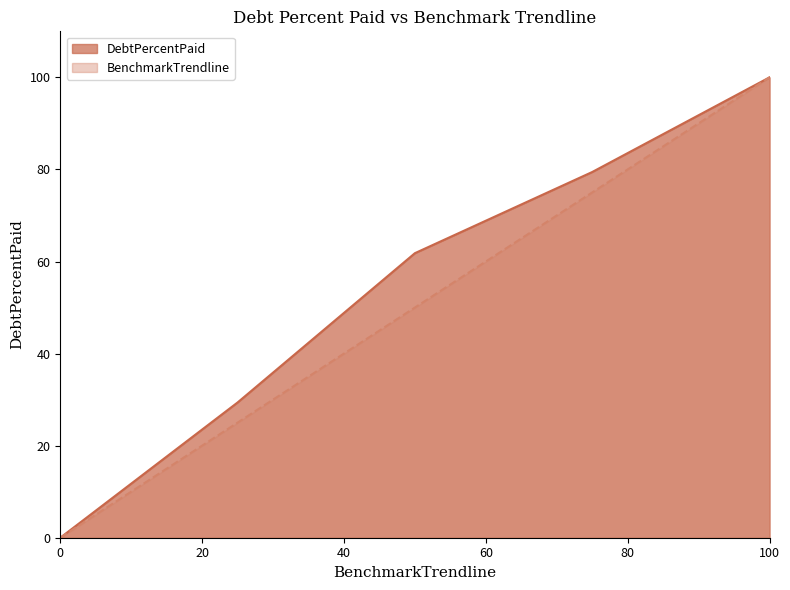

At which label does BenchmarkTrendline reach its peak?

100